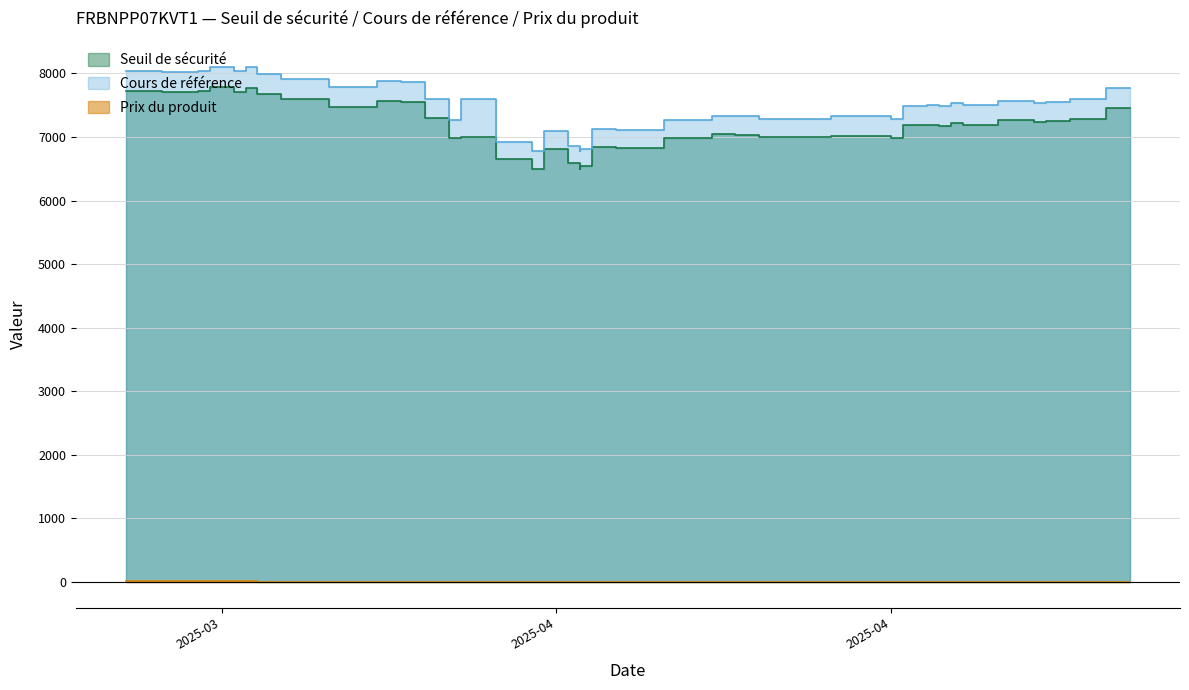

What is the difference between the maximum and second lowest values in the Seuil de sécurité series?

1281.3